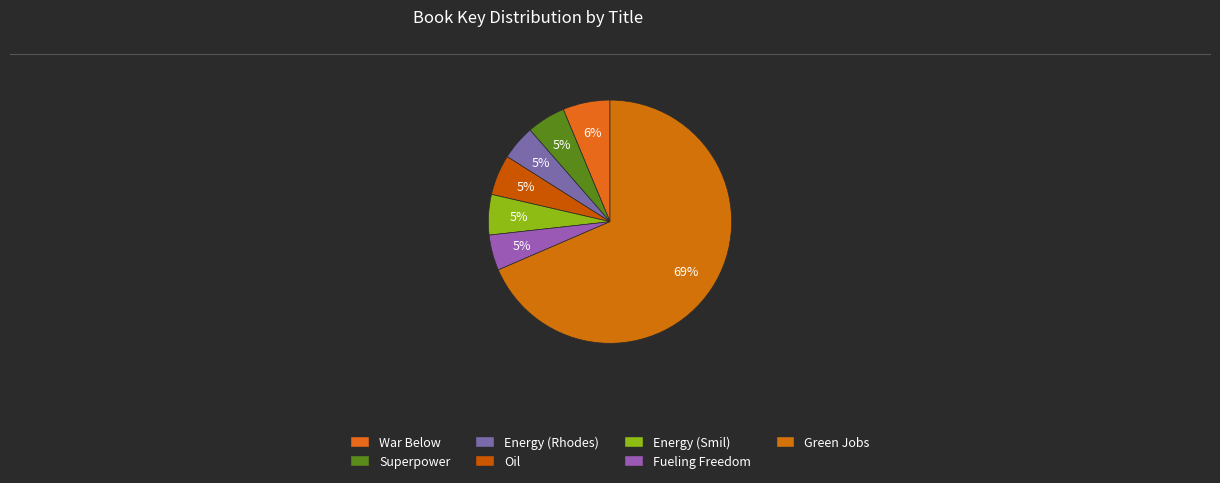

How many segments does this pie chart have?

7